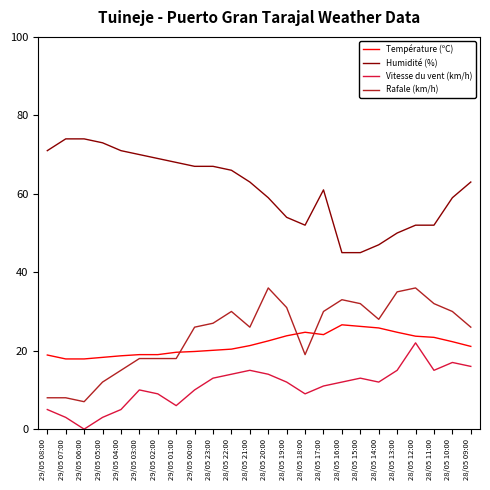

Does the chart have visible grid lines?

No